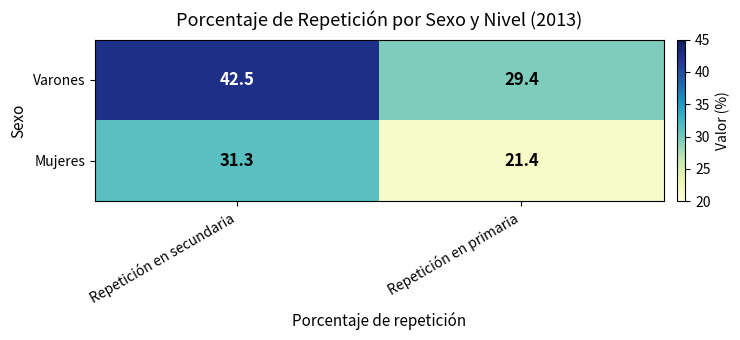

Between Repetición en secundaria and Repetición en primaria, which series saw the biggest shift?

Varones